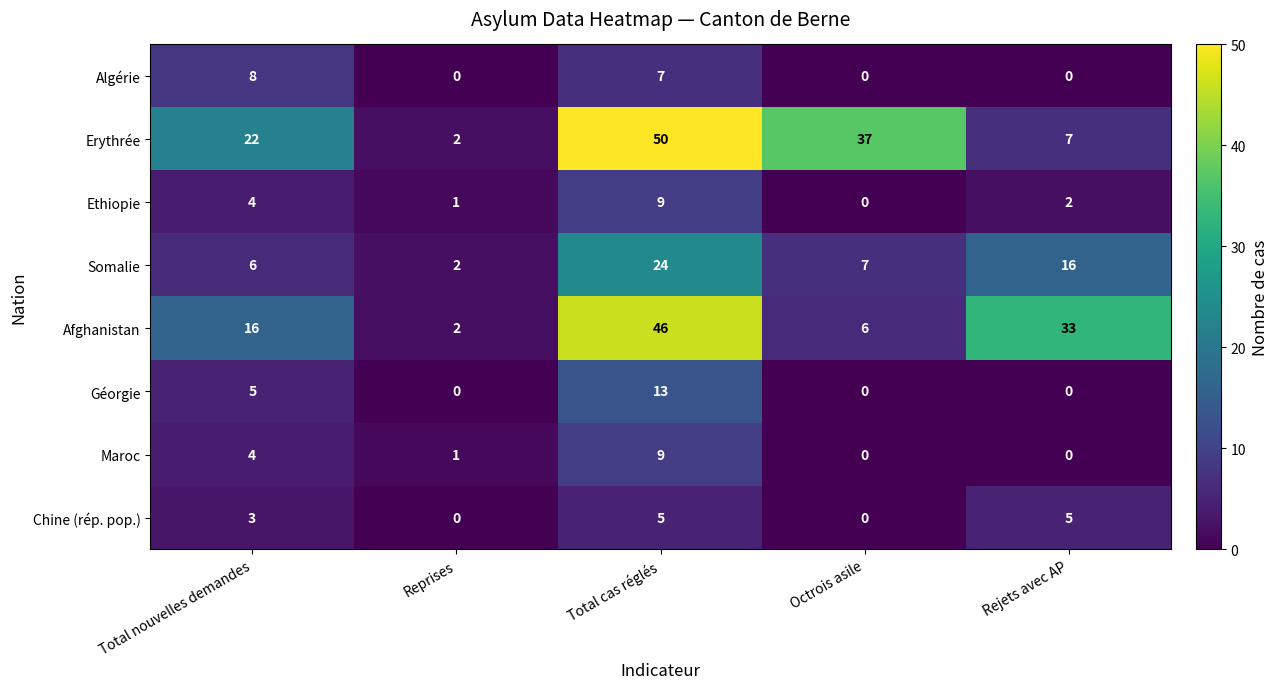

At how many categories does at least one series exceed 15?

4